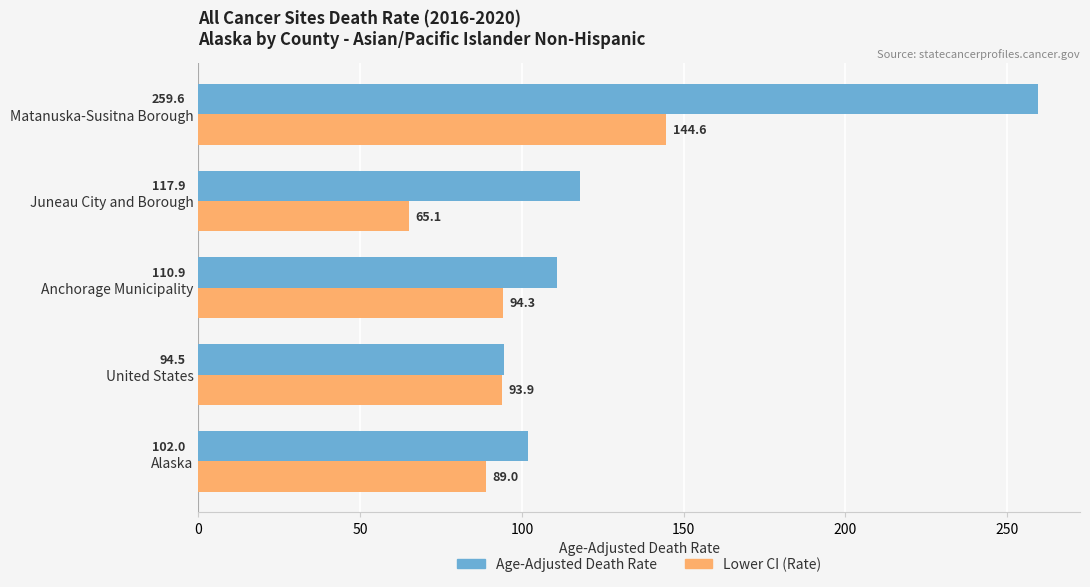

Which label corresponds to the largest value in the chart?

Matanuska-Susitna Borough